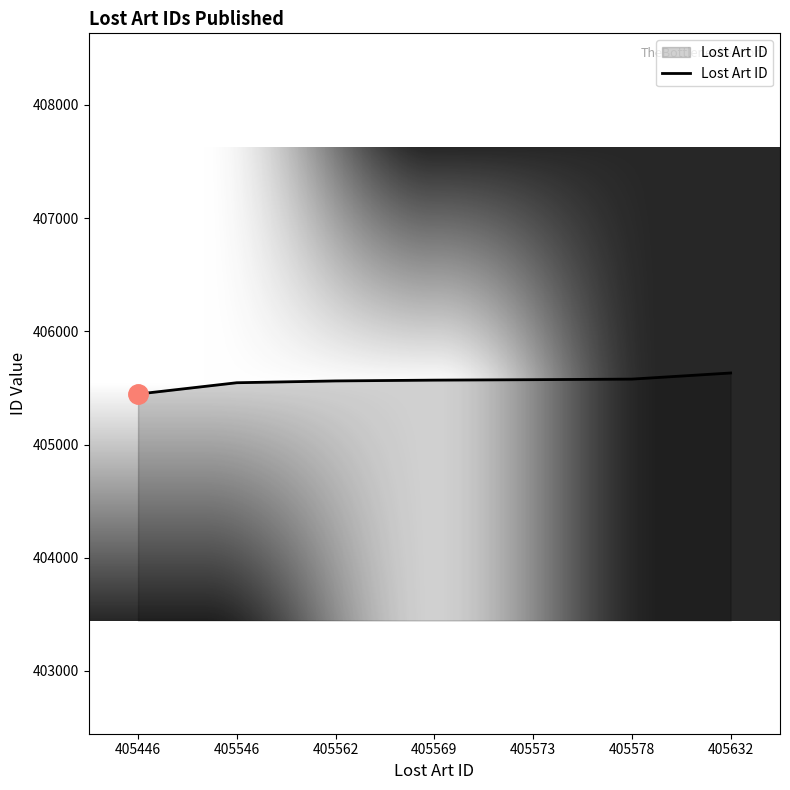

True or false: the data shows 128466 at 405562.

False